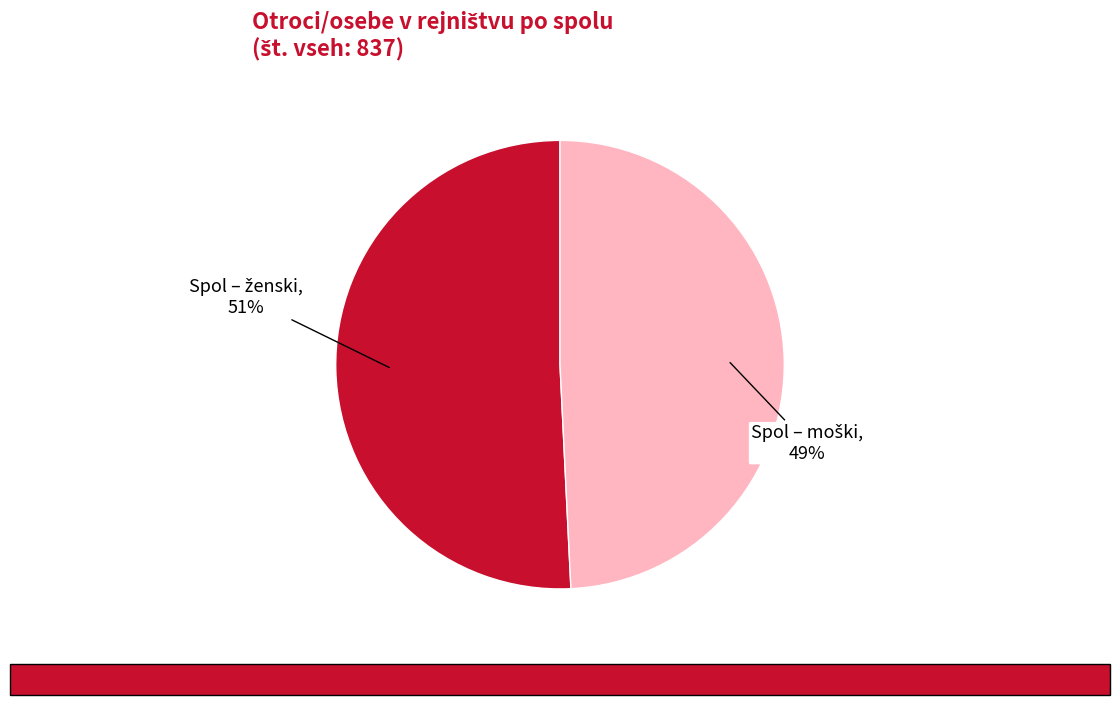

To the nearest percent, what is the average slice percentage?

50%